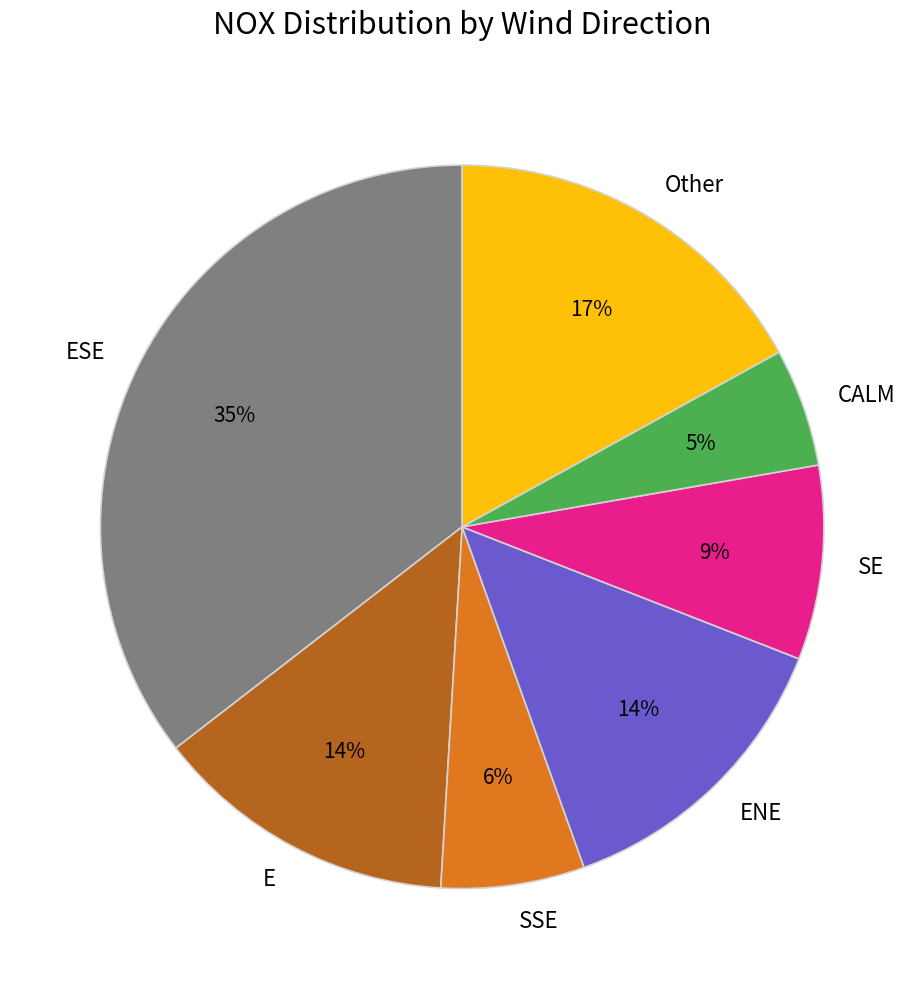

To the nearest percent, what is the difference between the SSE and CALM slice percentages?

1%